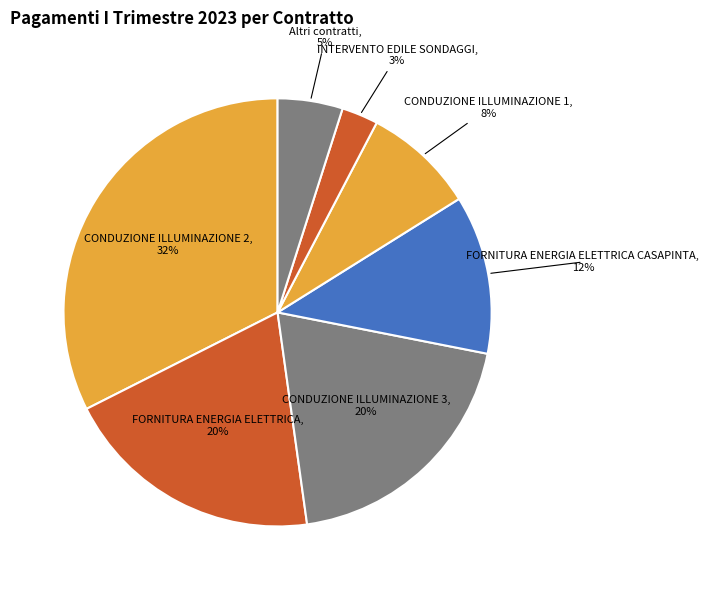

Is there a majority slice in this chart?

No